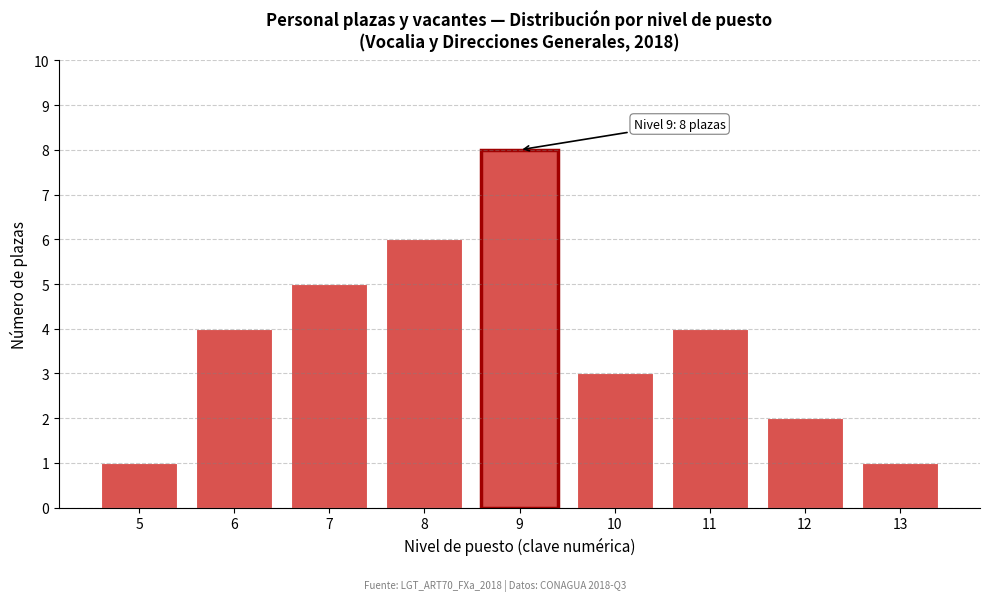

Reading right to left, list all the values displayed in this chart.

13=1	12=2	11=4	10=3	9=8	8=6	7=5	6=4	5=1